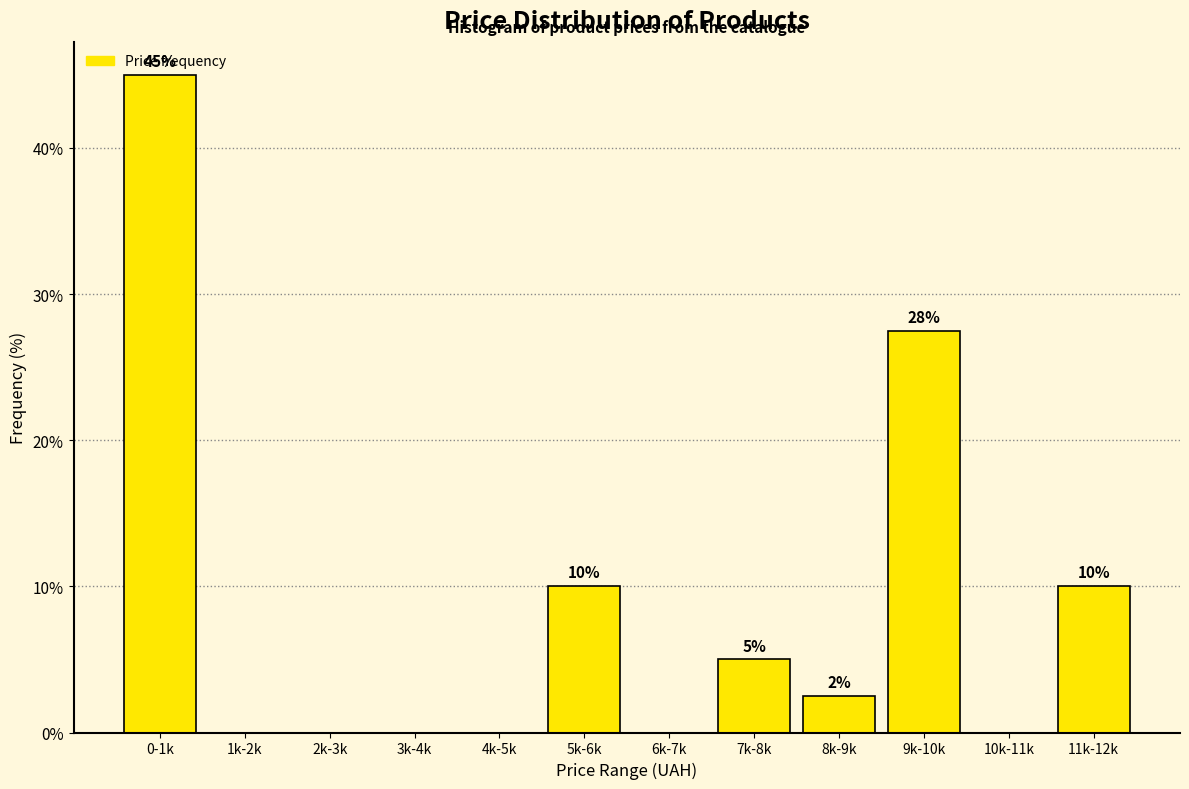

Between 8k-9k and 10k-11k, which is larger?

8k-9k